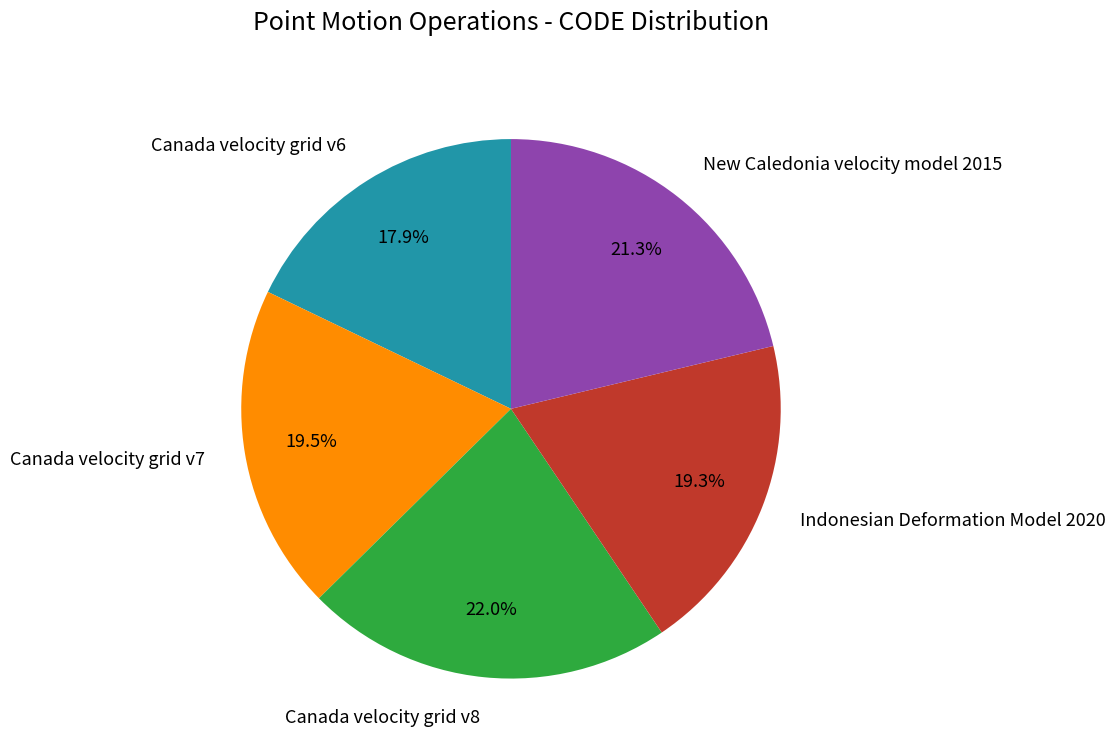

What is the largest slice in the pie chart?

Canada velocity grid v8